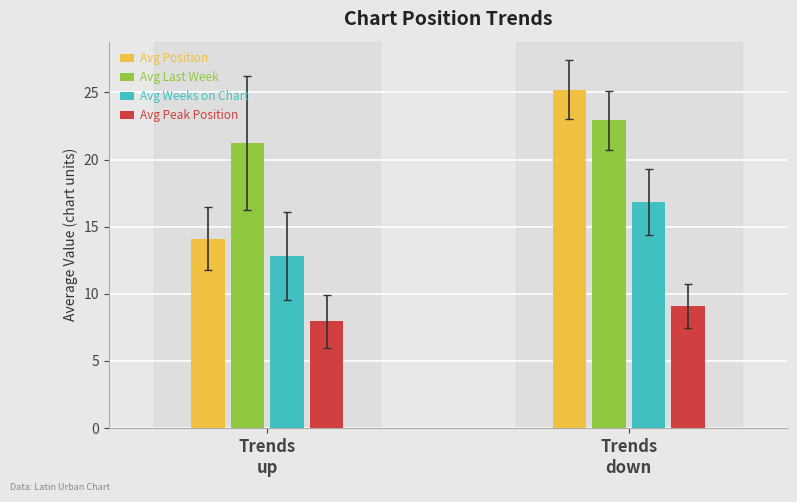

What is the difference between the Avg Peak Position values at Trends
up and Trends
down?

1.1